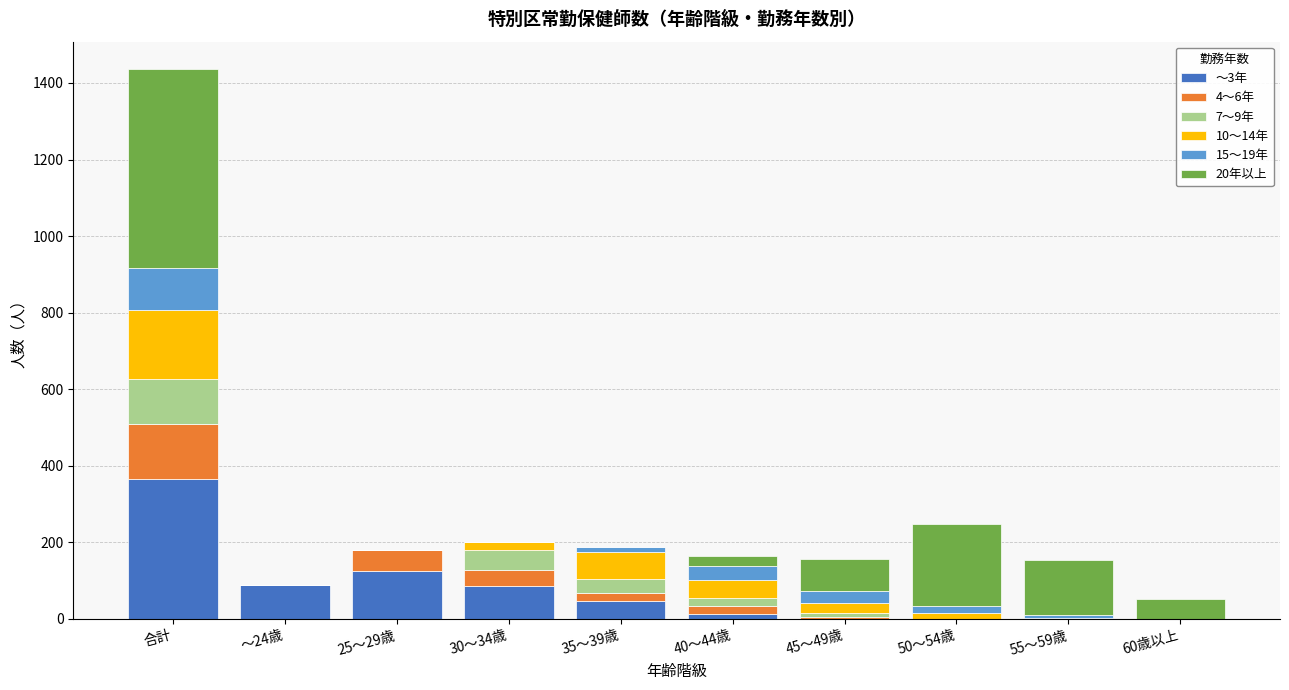

At which category is the sum across all series the highest?

合計